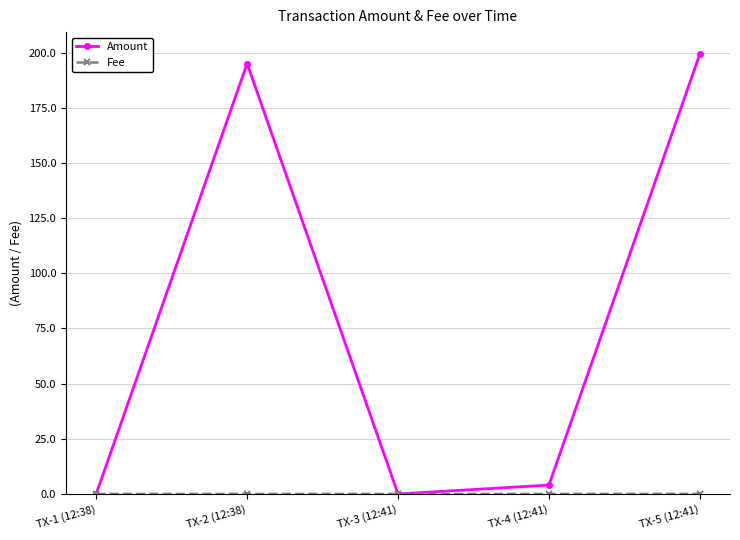

In Amount, how many points are higher than both neighbors (excluding endpoints)?

1